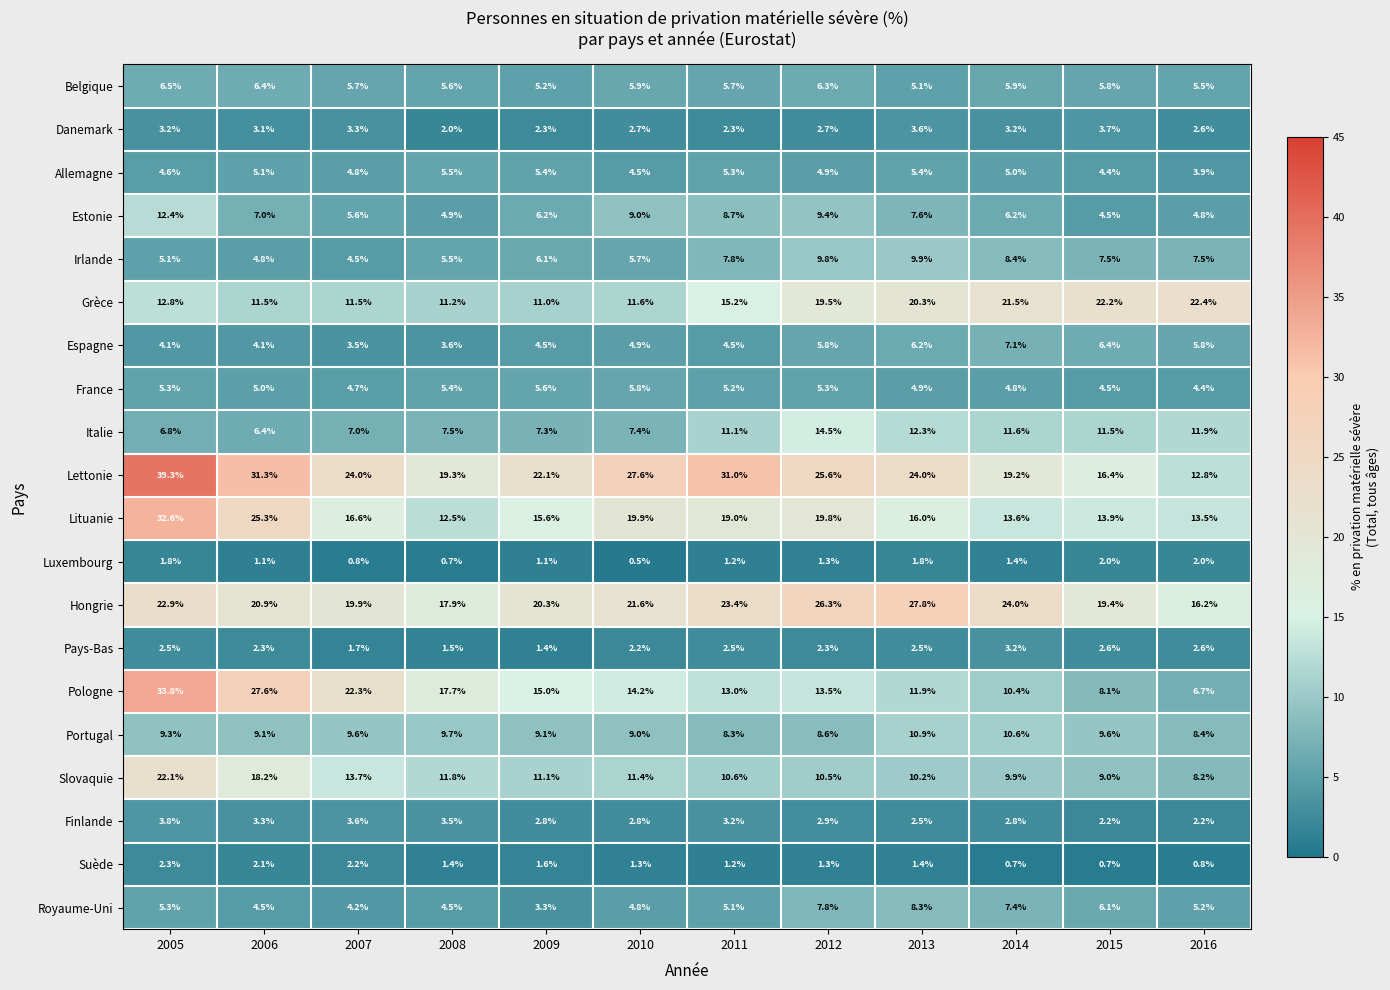

What is the smallest value displayed?

0.5